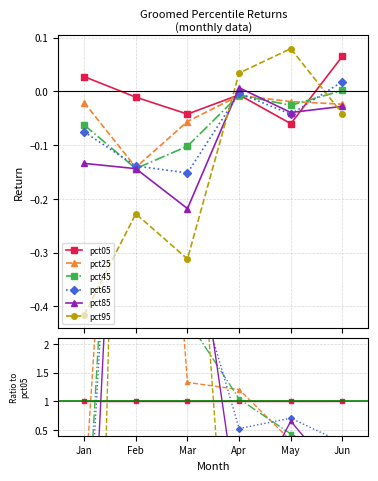

At how many categories does at least one series exceed 15?

1